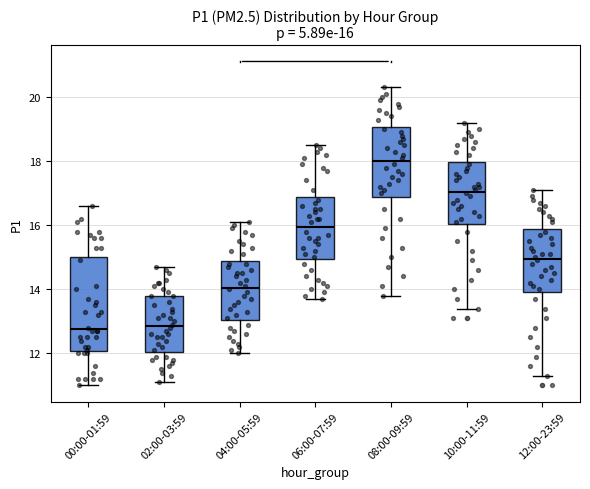

Comparing the boxes themselves (not the whiskers), which one is the tallest?

00:00-01:59